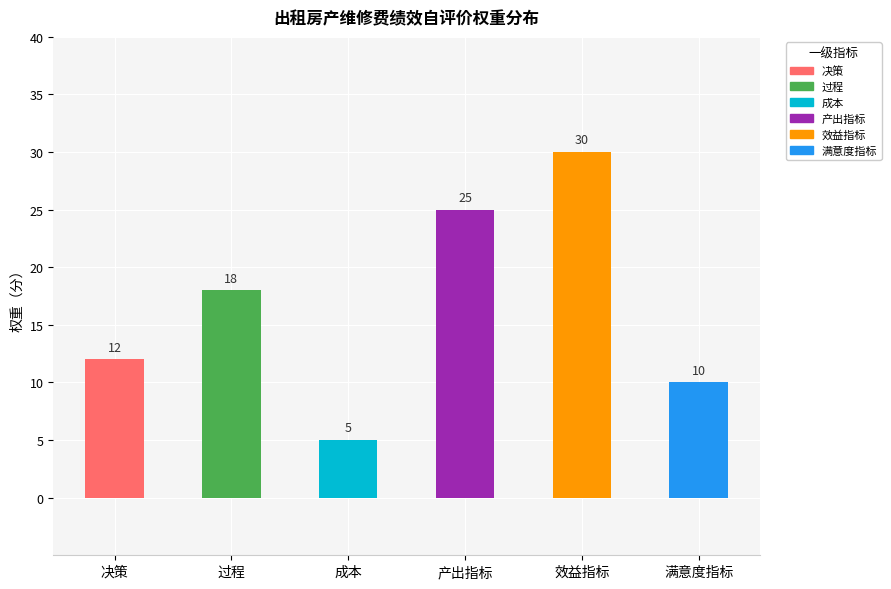

What position from the right is 过程?

5